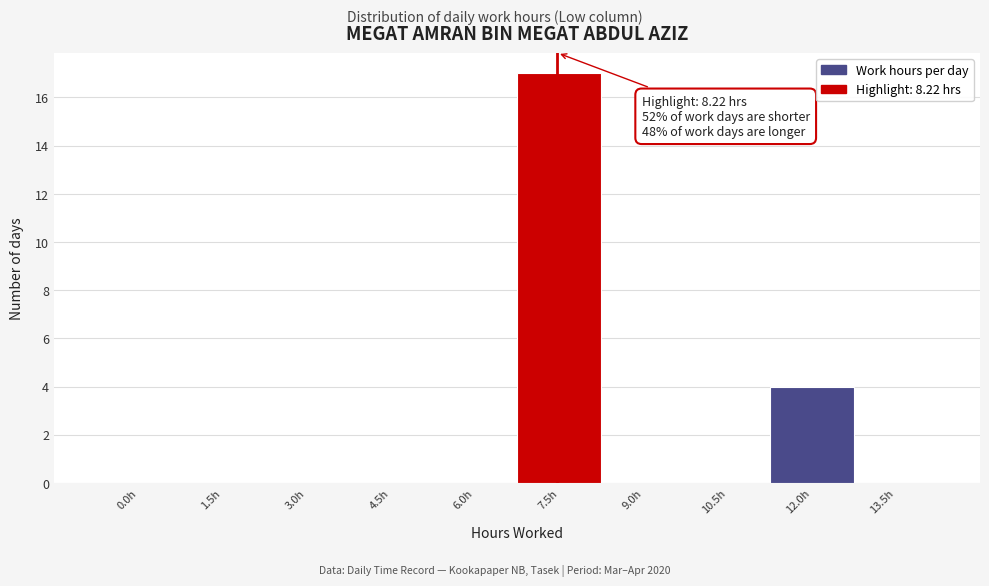

Reading left to right, extract all data points from this chart.

0.0h=0	1.5h=0	3.0h=0	4.5h=0	6.0h=0	7.5h=17	9.0h=0	10.5h=0	12.0h=4	13.5h=0